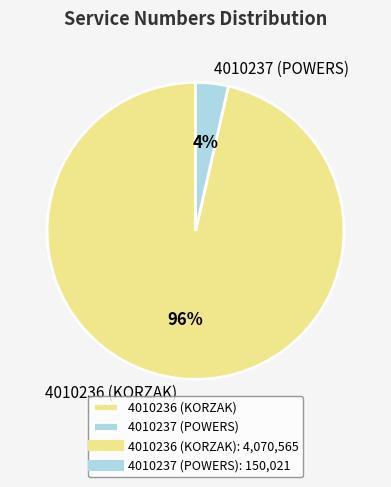

Which category has the biggest portion of the pie?

4010236 (KORZAK)